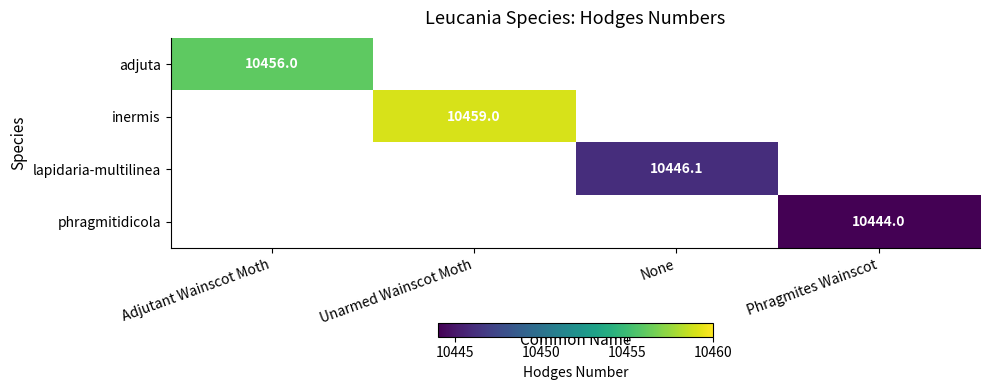

Is it true that adjuta equals 3364.7 at Adjutant Wainscot Moth?

False